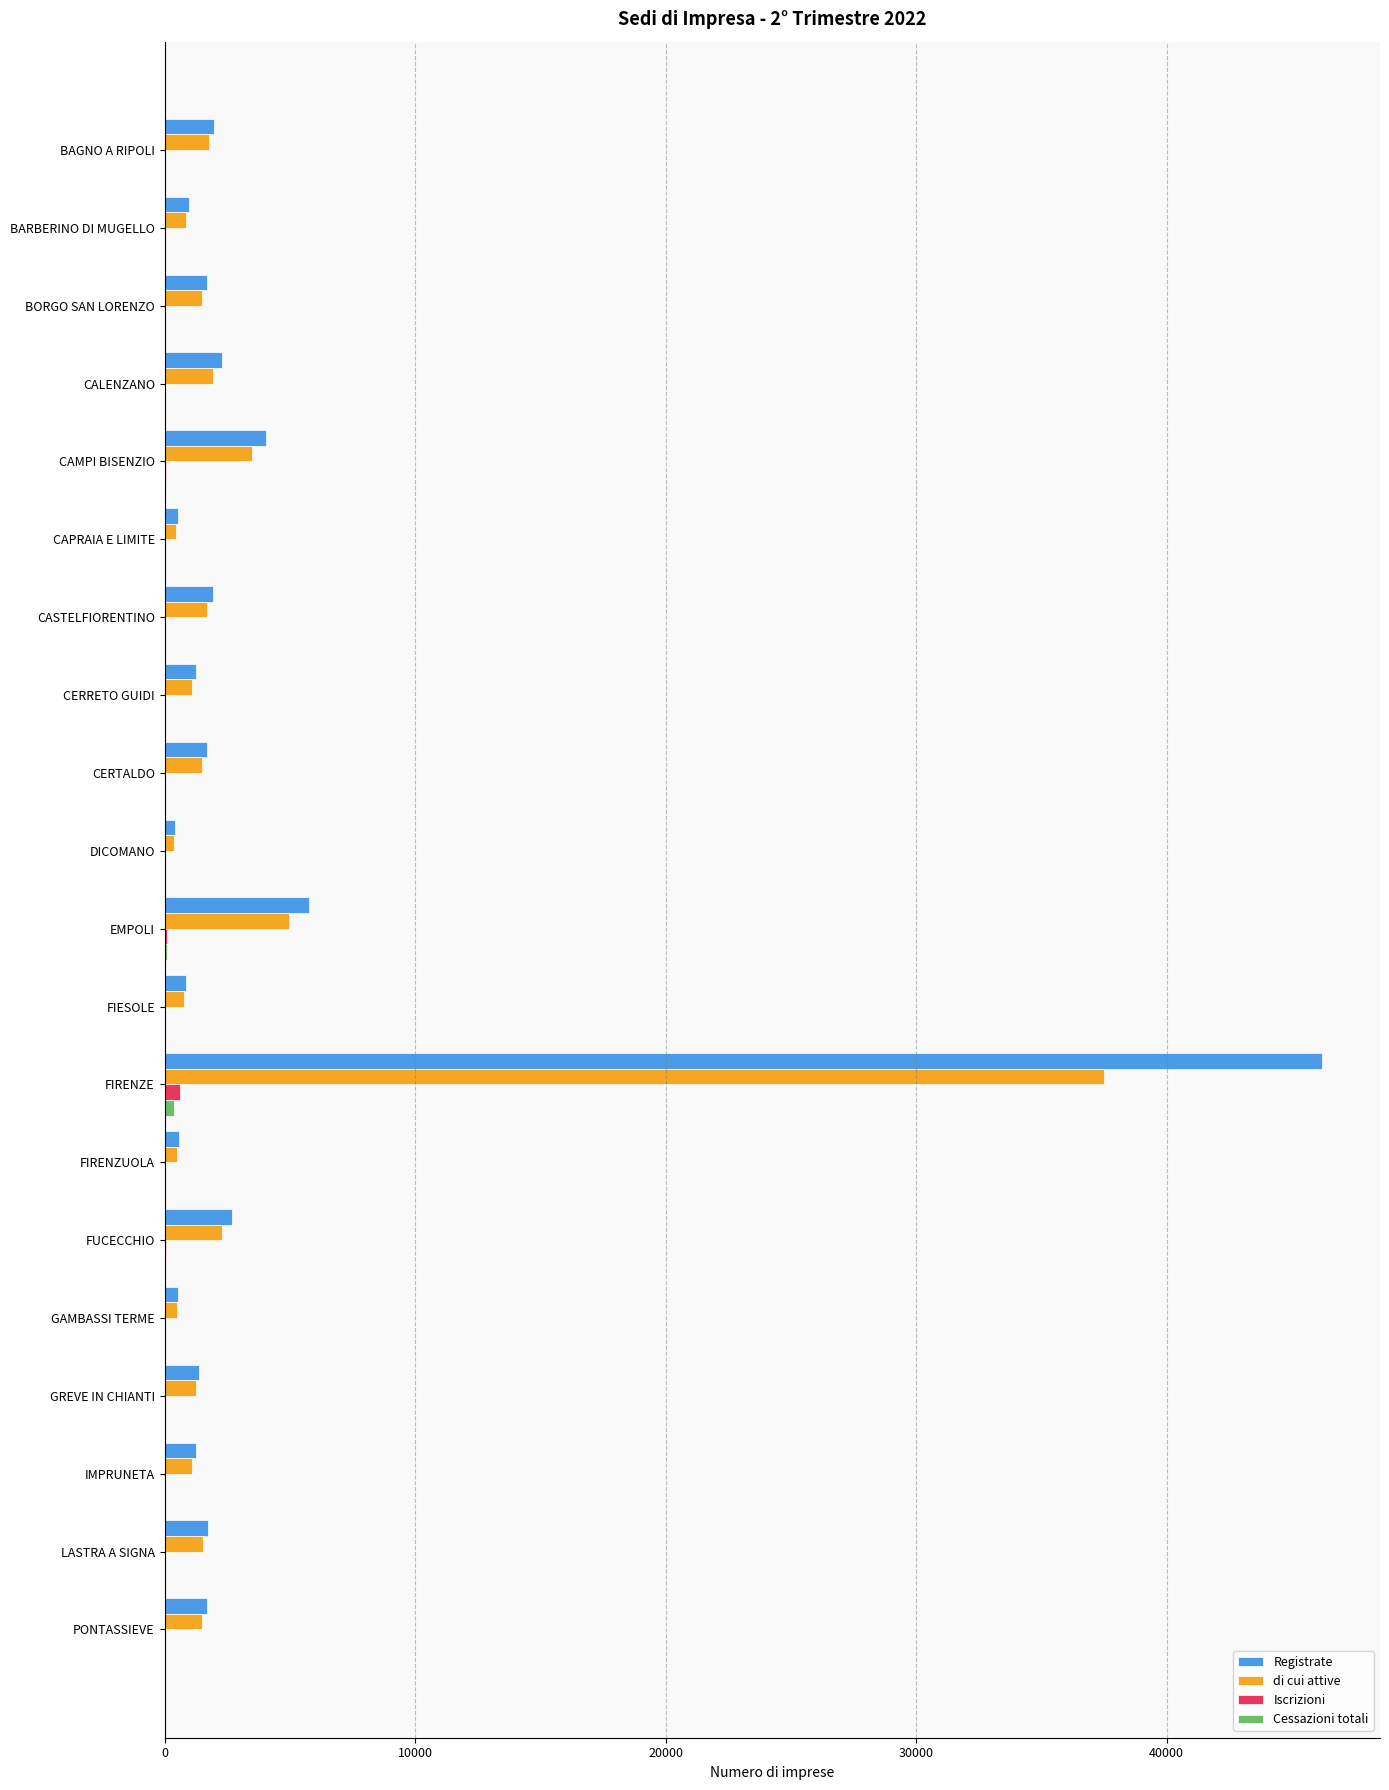

At which category is the sum across all series the highest?

FIRENZE